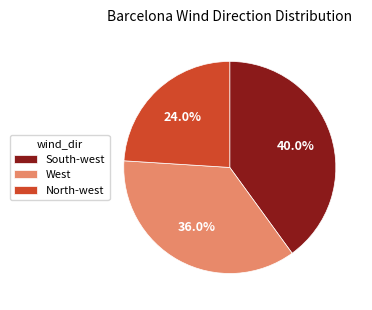

Is North-west the majority of the pie?

No